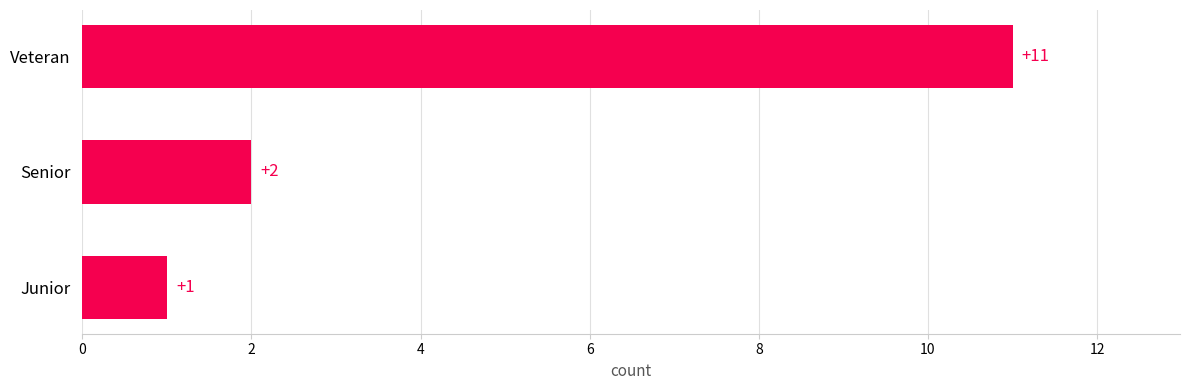

Count the values in the range 1 to 11.

3